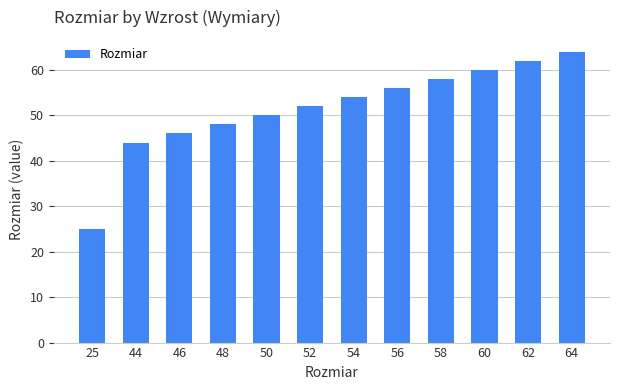

What is the value of the 7th bar from the left?

54